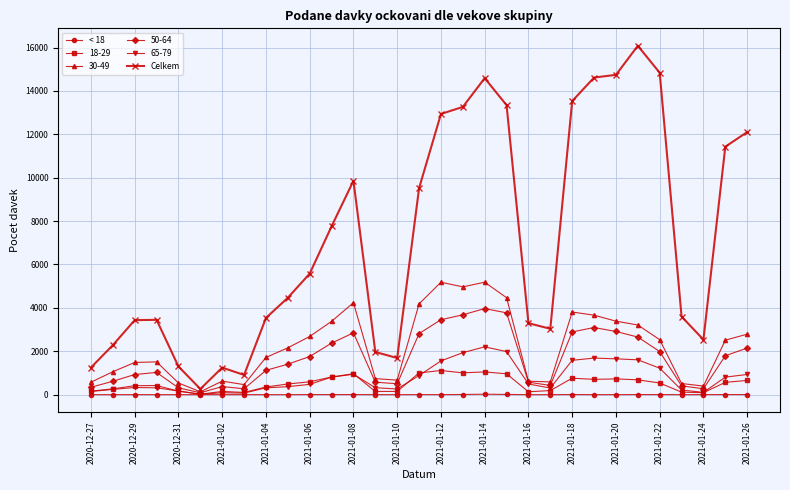

True or false: 18-29 has more than 2 interior local peaks.

True